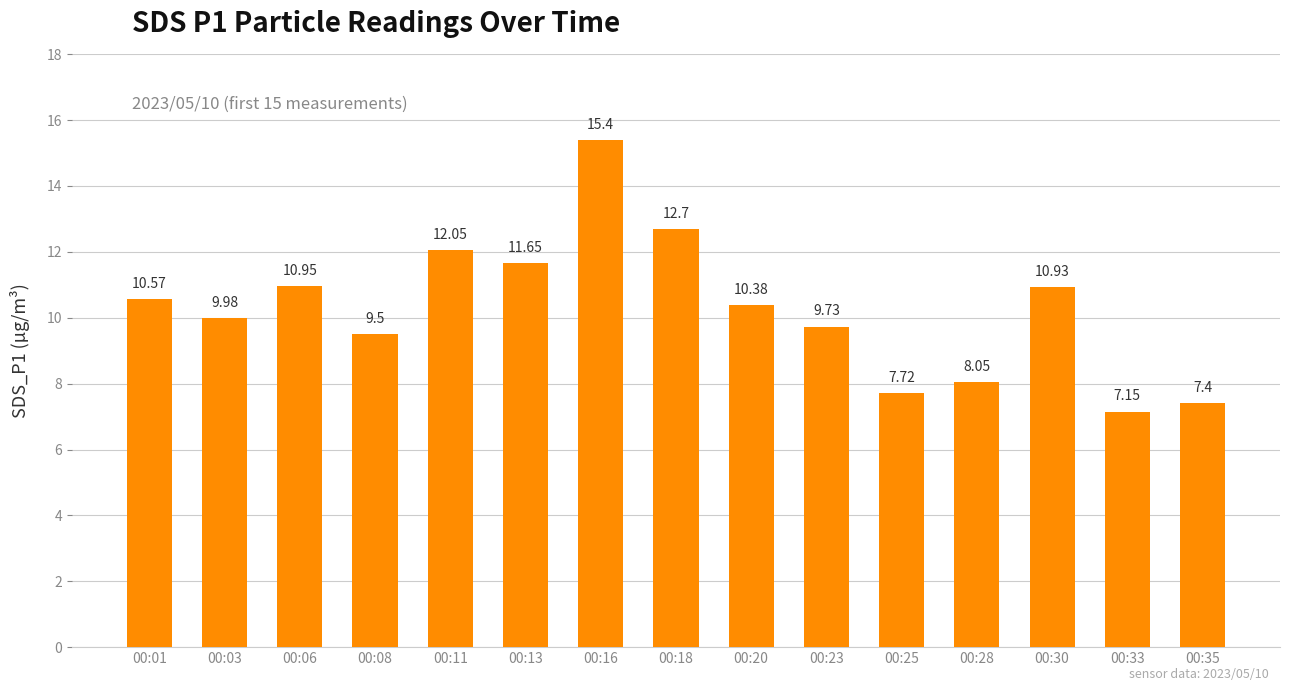

Which category has the lowest value across all series?

00:33